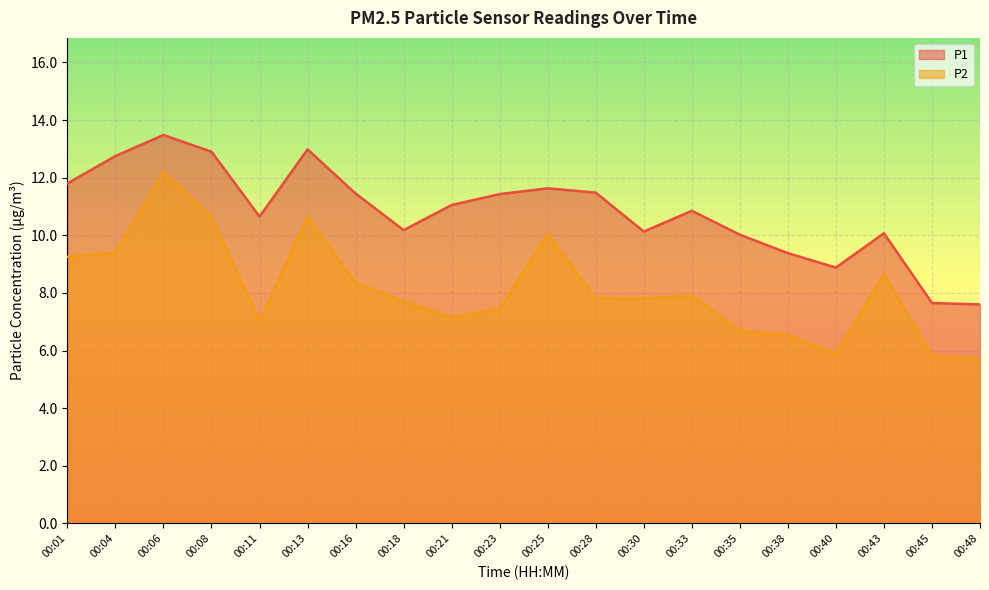

Reading right to left, list all the values displayed in this chart.

P1: 7.6	7.7	10.1	8.9	9.4	10.0	10.8	10.1	11.5	11.6	11.4	11.1	10.2	11.4	13.0	10.7	12.9	13.5	12.8	11.8
P2: 5.7	5.8	8.7	5.9	6.5	6.7	7.9	7.8	7.8	10.1	7.5	7.2	7.7	8.3	10.7	7.0	10.7	12.2	9.4	9.2